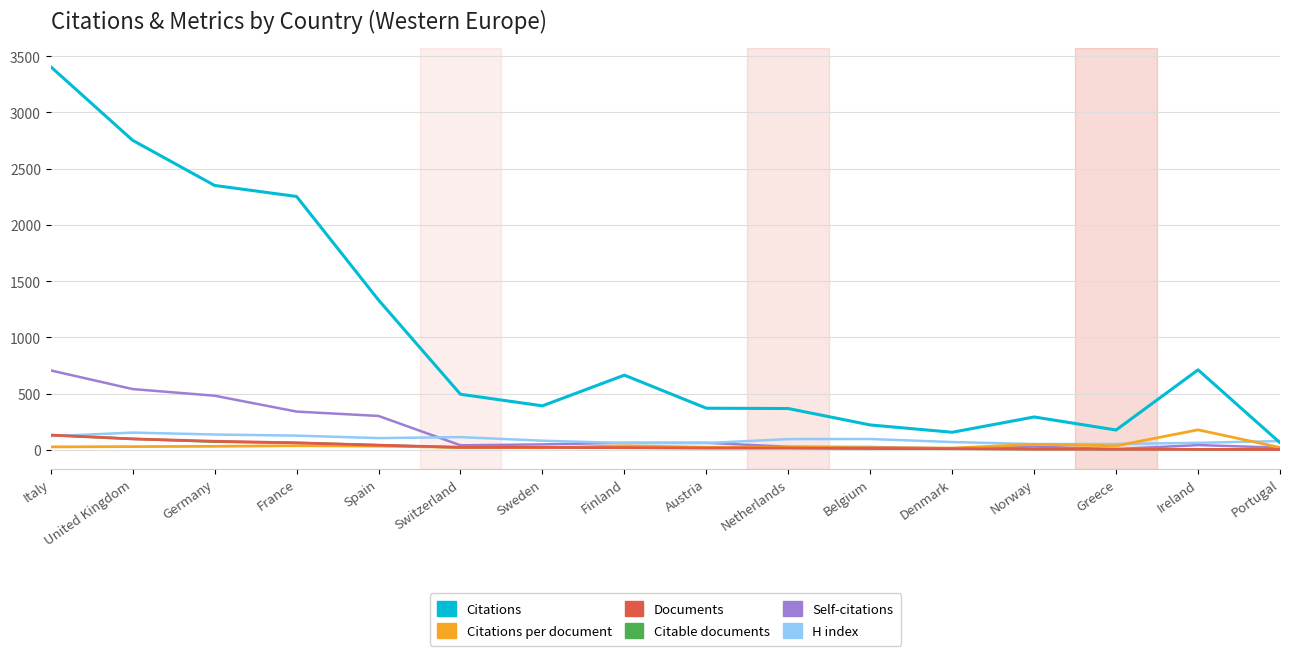

At which label does Citable documents first exceed 19?

Italy